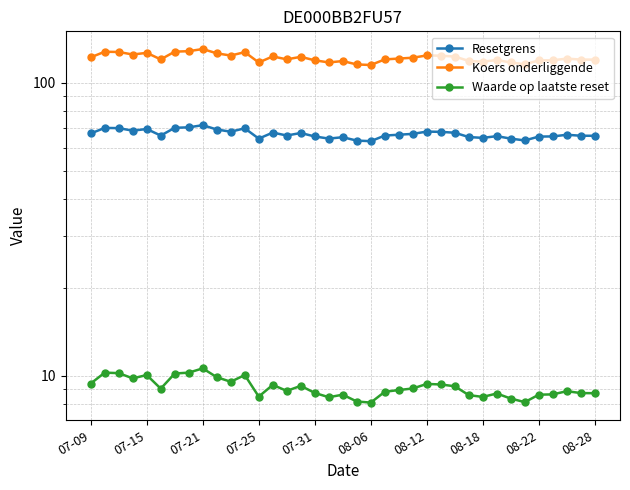

What is the sum of the Resetgrens values at 07-09 and 08-28?

132.9